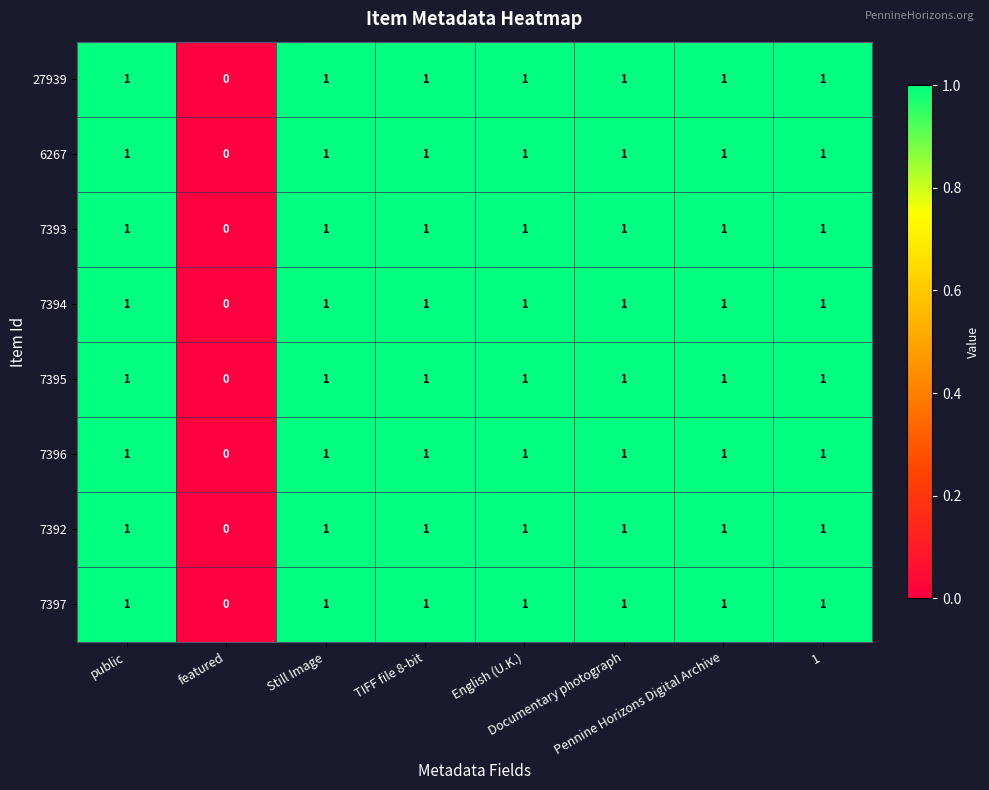

How many data points does each series have?

8